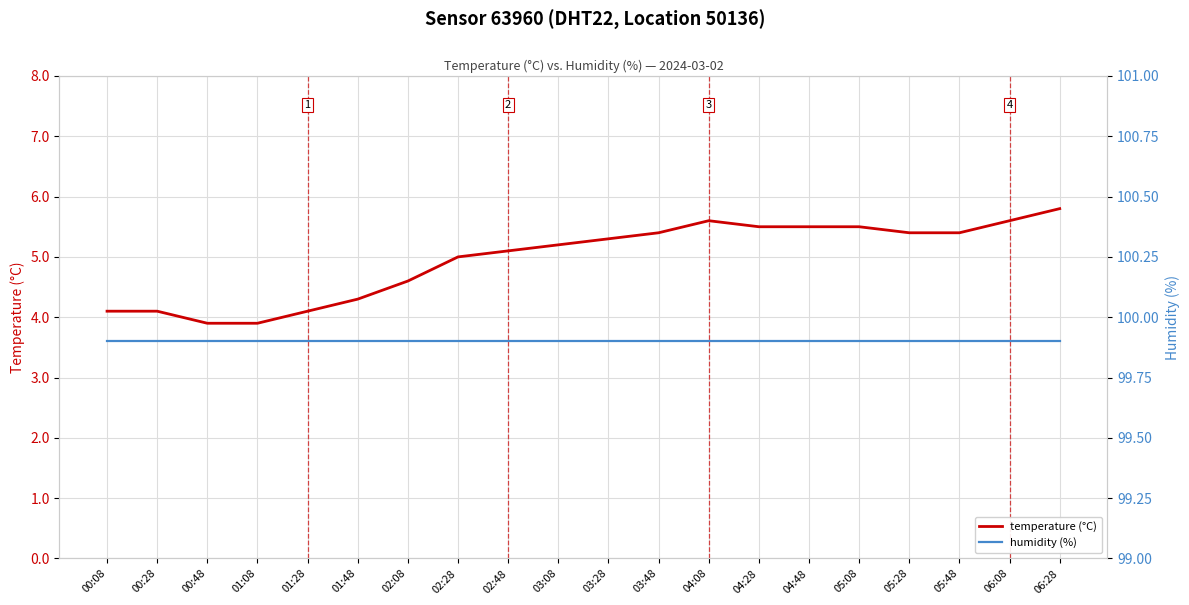

In temperature (°C), how many points are higher than both neighbors (excluding endpoints)?

1